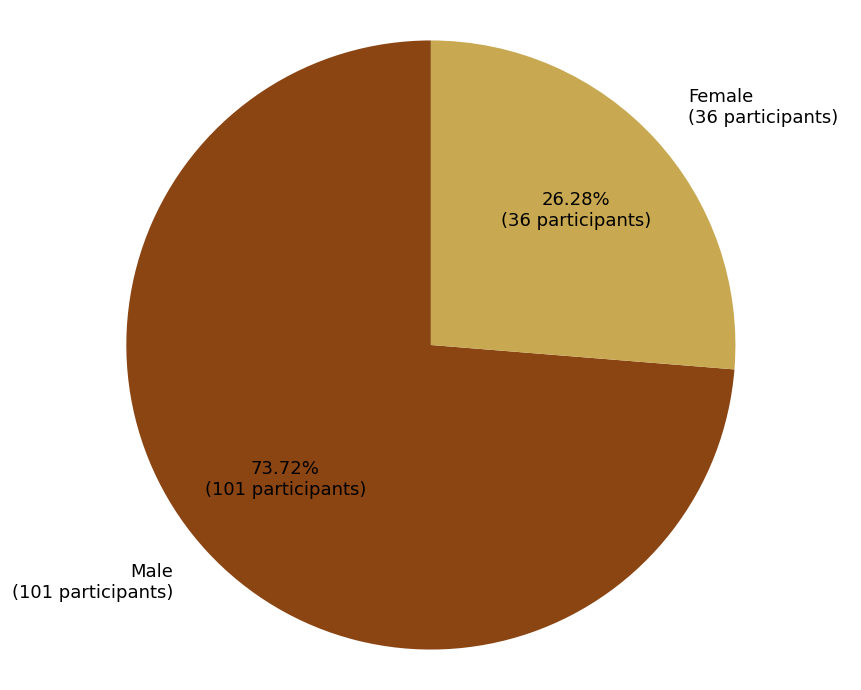

Does any single category account for the majority?

Yes